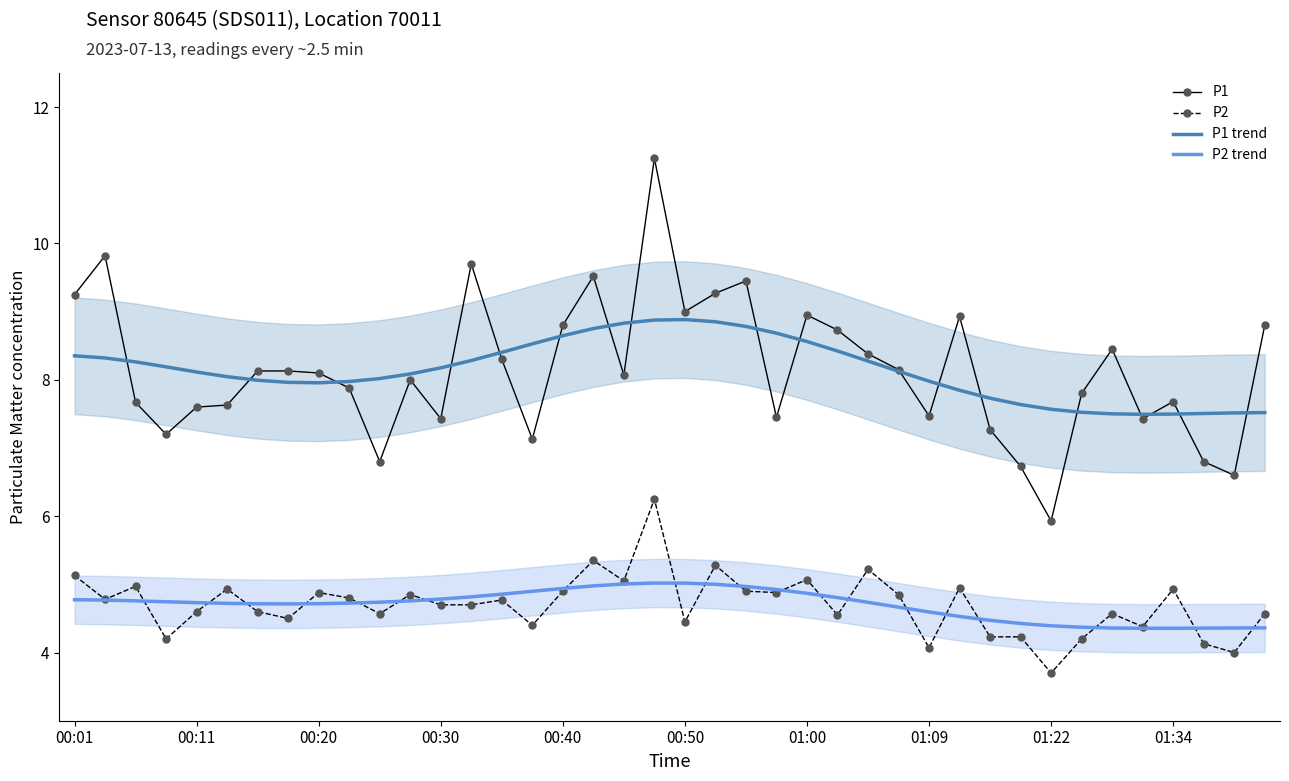

At how many categories does at least one series exceed 5?

40